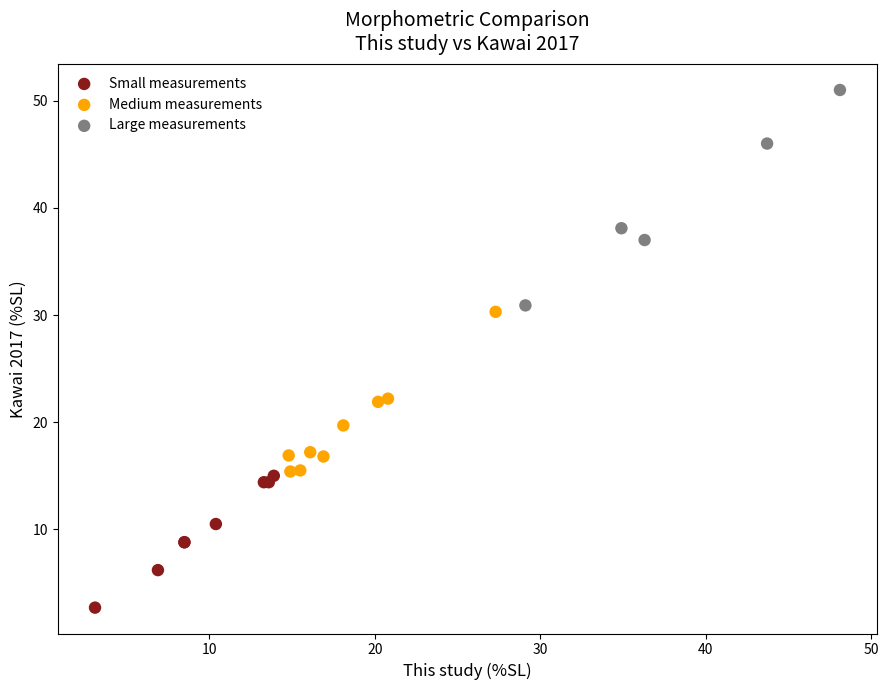

What are all the series names shown in the legend?

Small measurements, Medium measurements, Large measurements